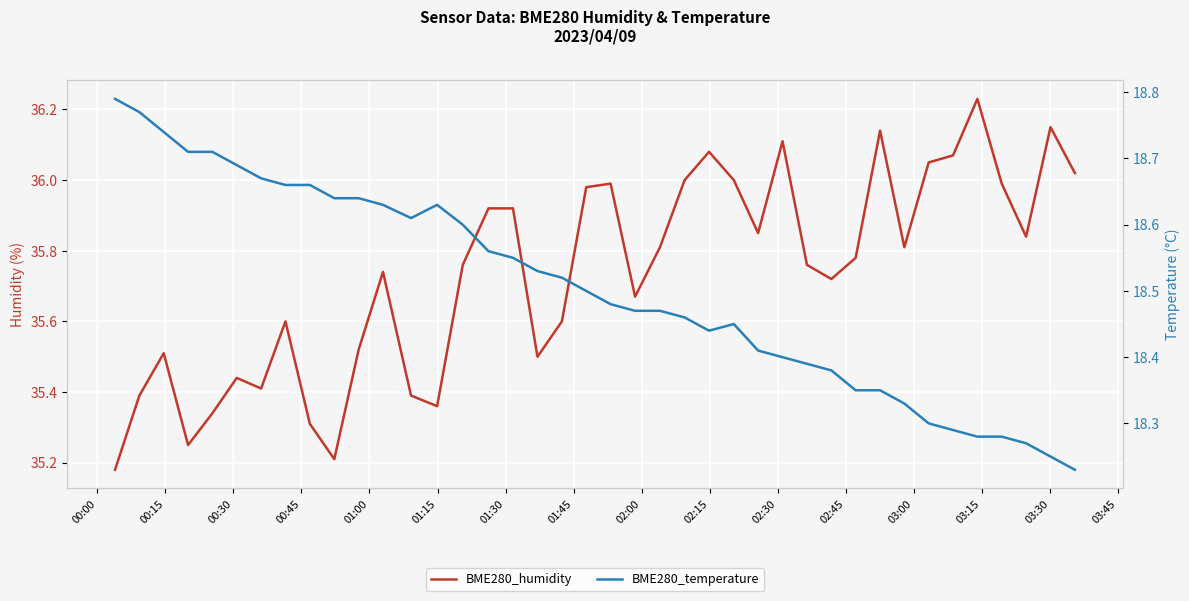

How many series are shown in this chart?

2